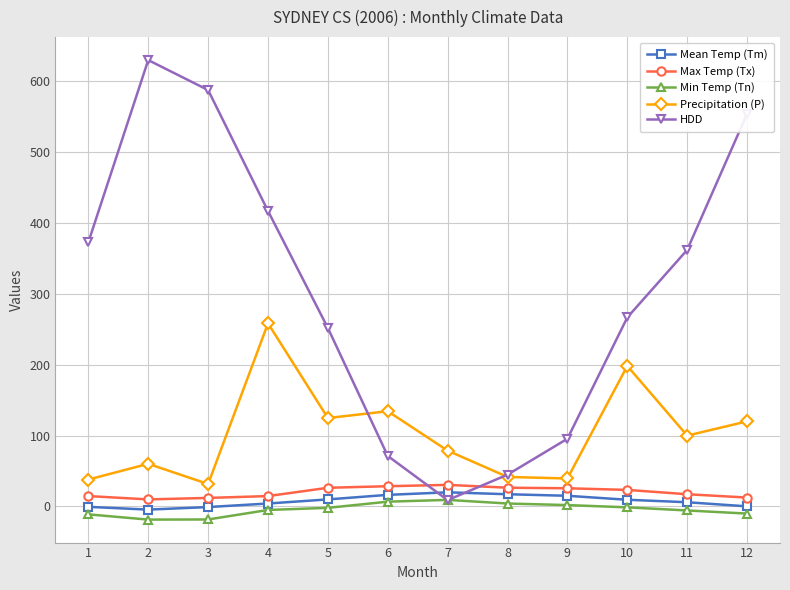

What is the difference between the highest and lowest values at 8?

40.7